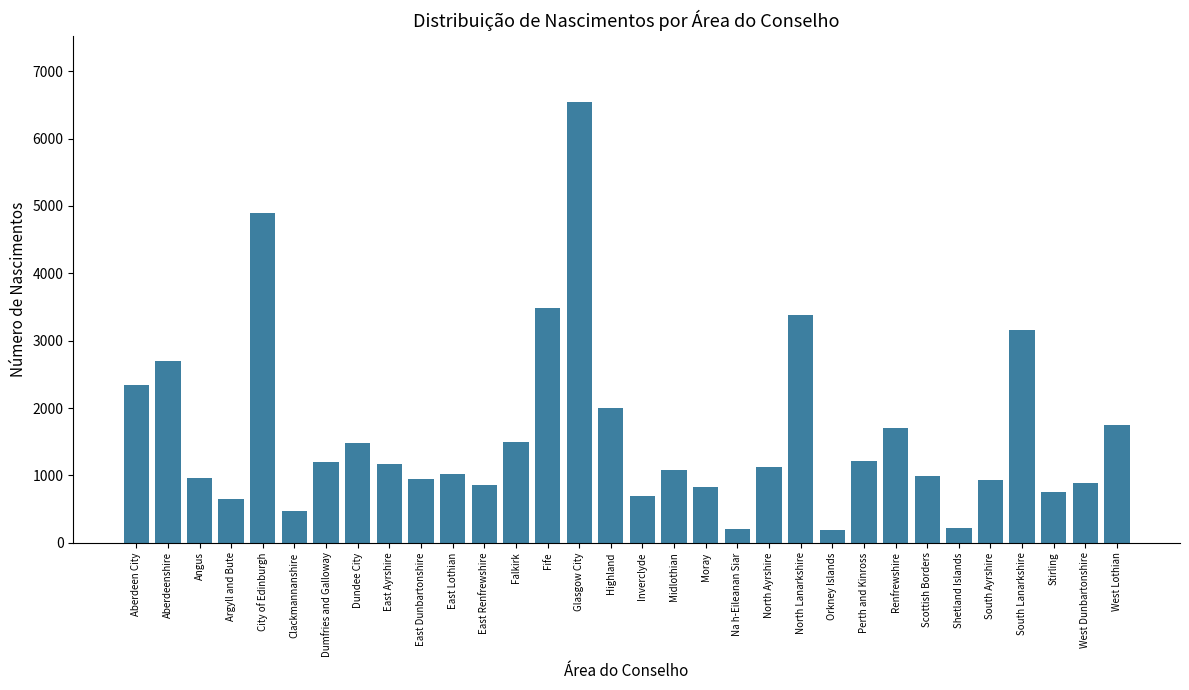

What is the maximum value shown in the chart?

6548